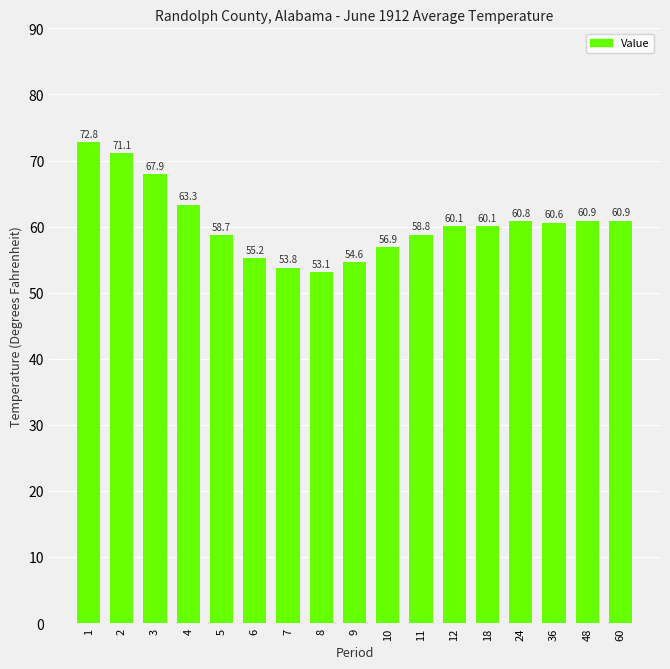

The chart shows a value of 102.2 at 4. True or false?

False